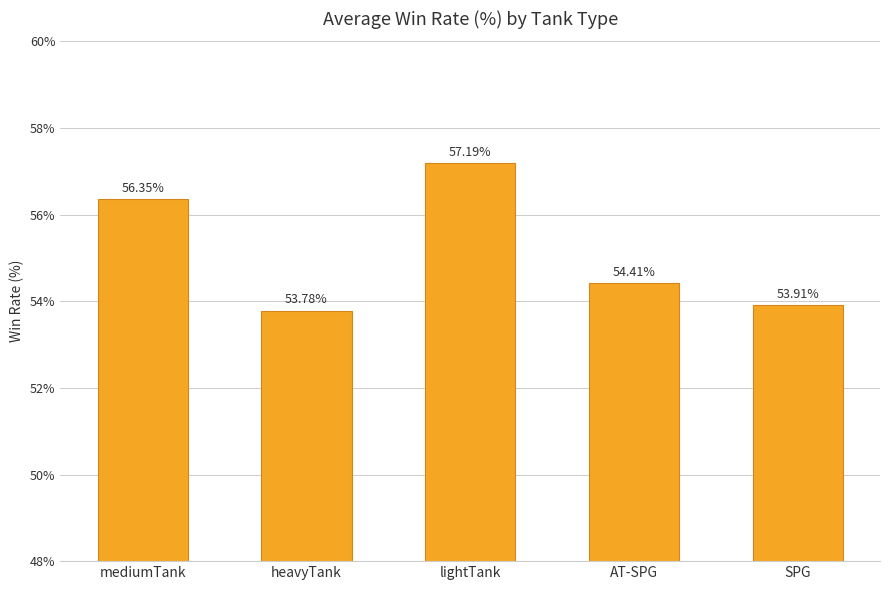

What is the difference between the maximum and minimum values?

3.4